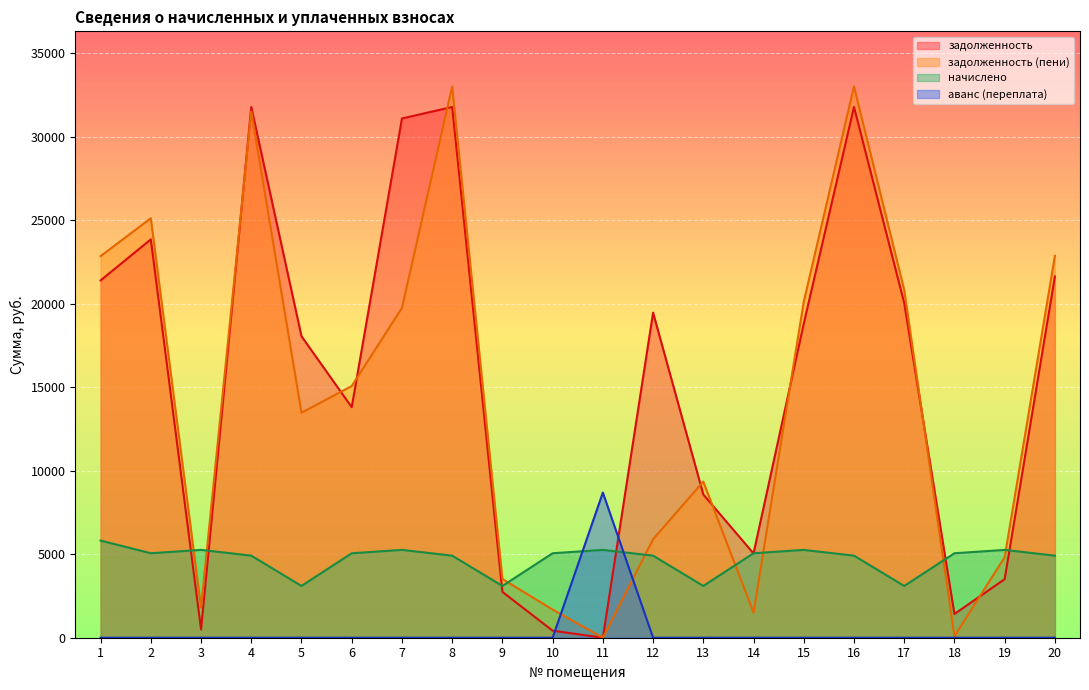

Which series has the widest spread of values?

задолженность (пени)